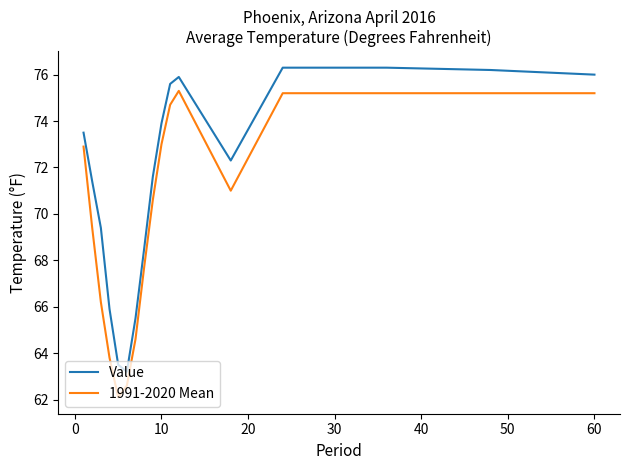

Which series has the largest total across all categories?

Value